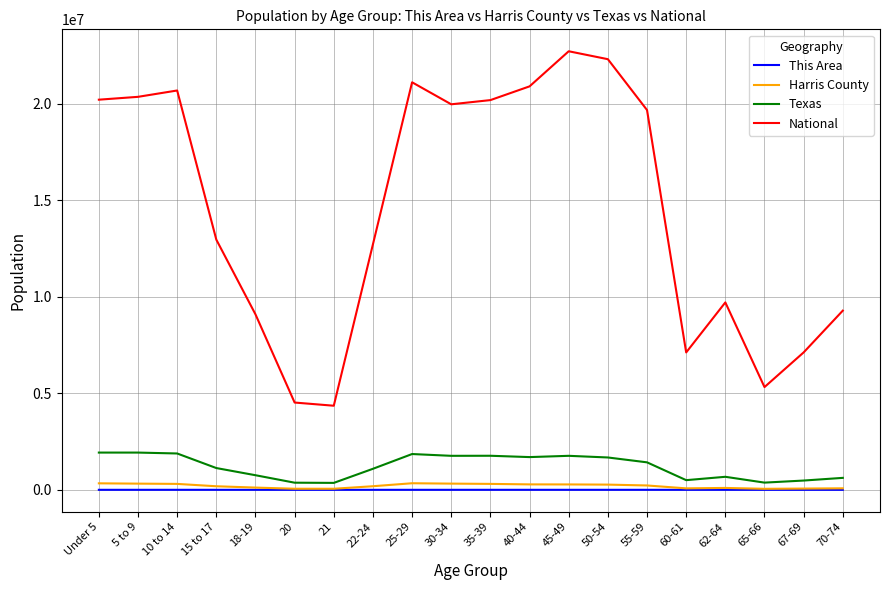

True or false: National has more than 1 points higher than both neighbors.

True